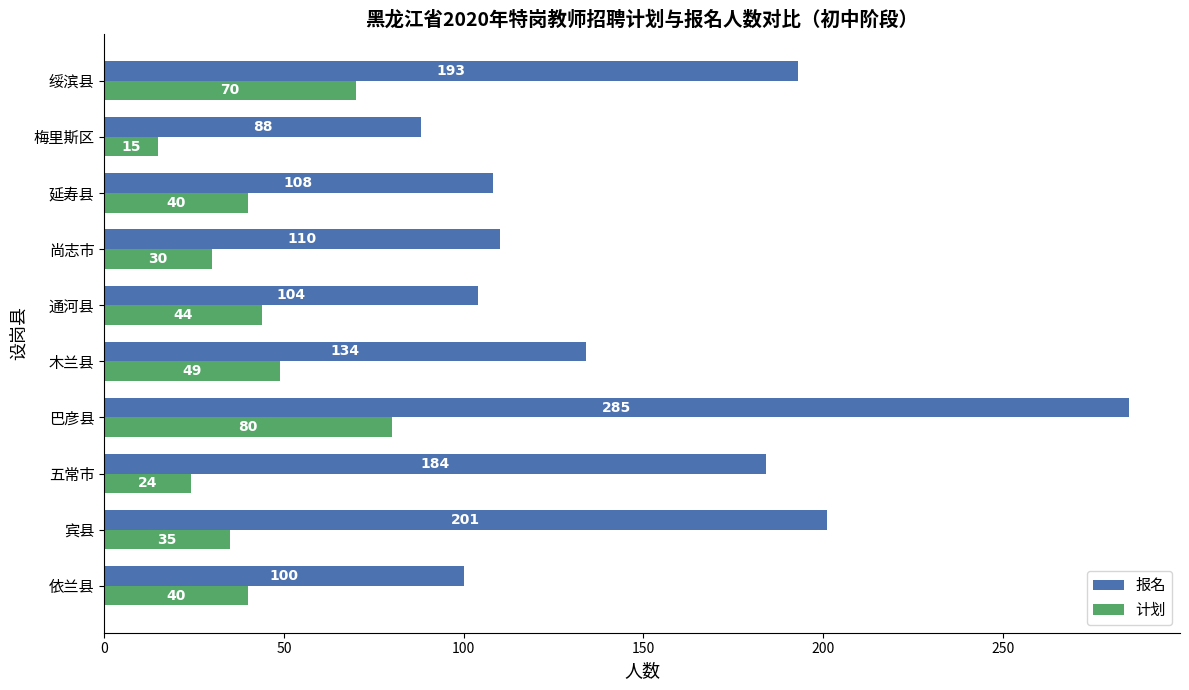

What is the difference between the maximum and minimum values in the 计划 series?

65